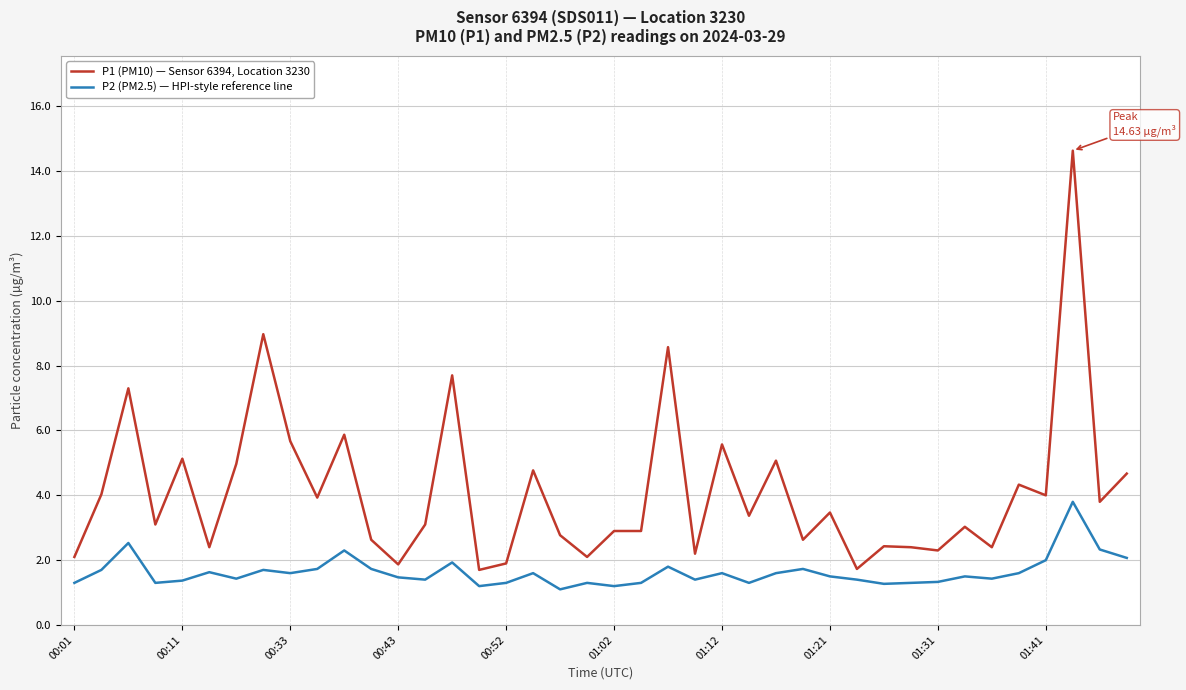

At how many categories does at least one series exceed 14?

1